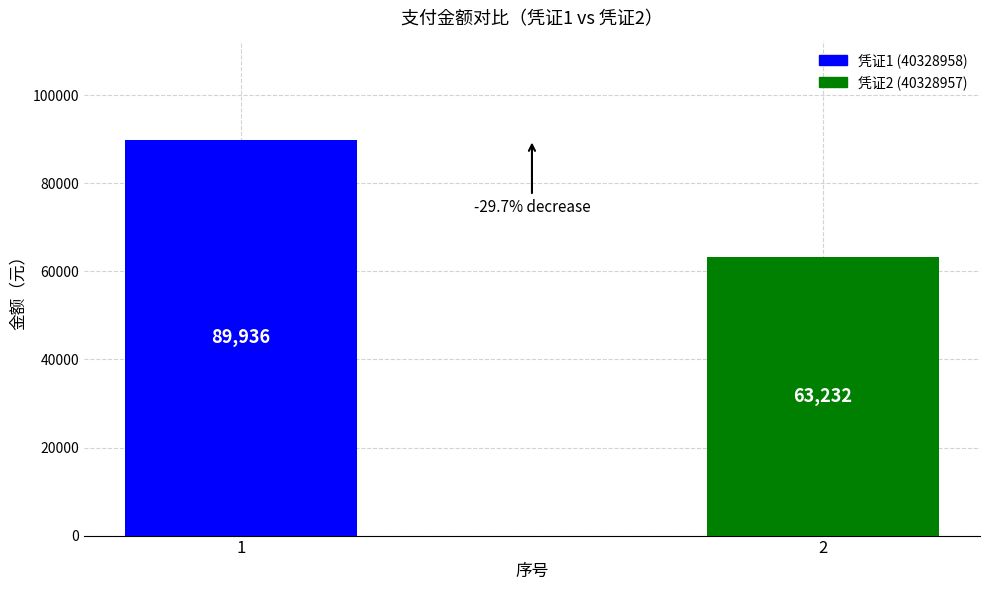

Rank the categories by value from lowest to highest.

2, 1